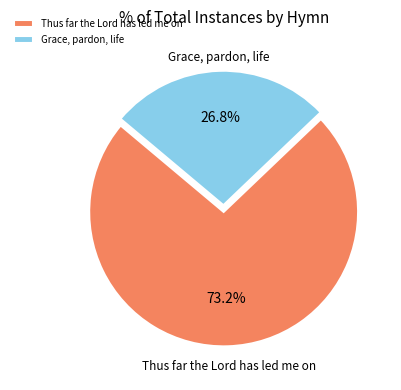

Approximately how many times larger is the value at Thus far the Lord has led me on compared to Grace, pardon, life?

2.7